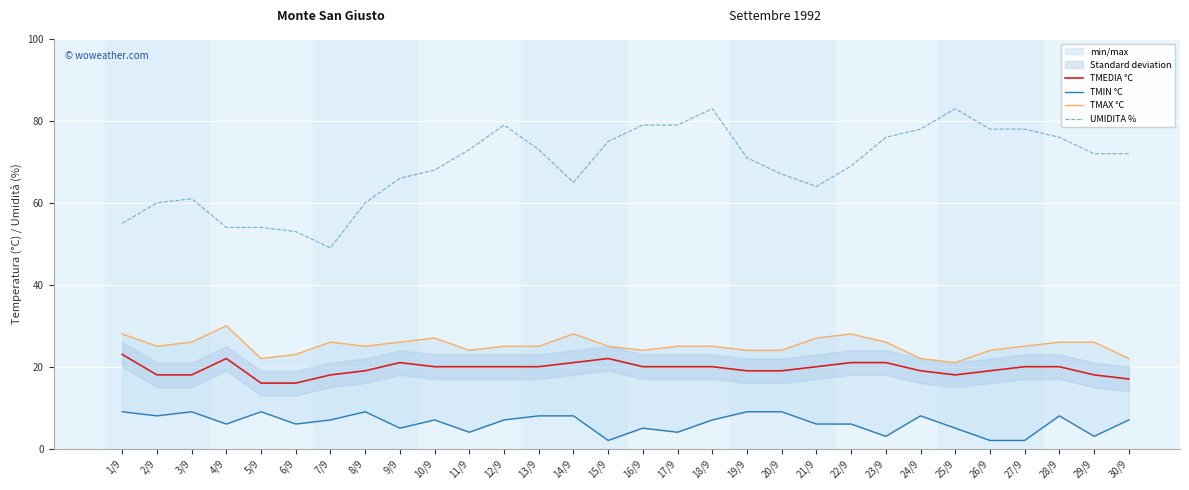

True or false: TMAX °C and TMIN °C cross at least once.

False